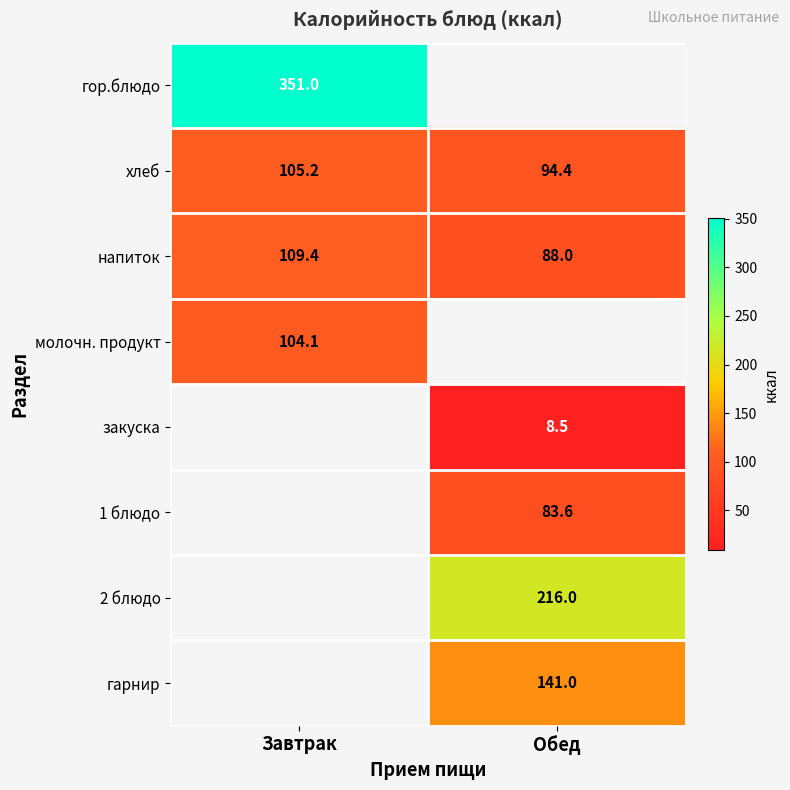

Where does the хлеб series first go above 105?

Завтрак